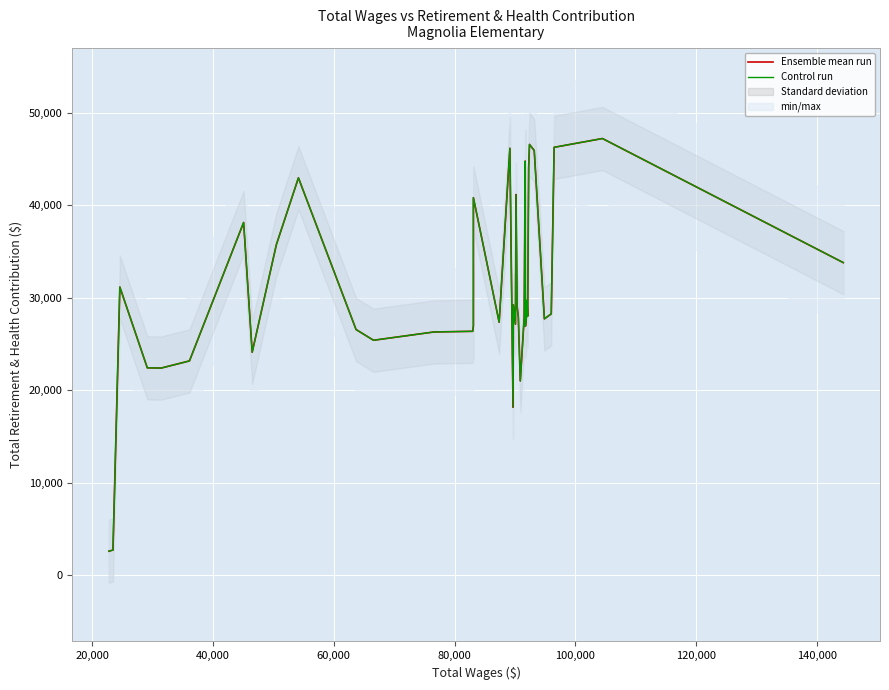

The value of Ensemble mean run at 0 is 54614. True or false?

False